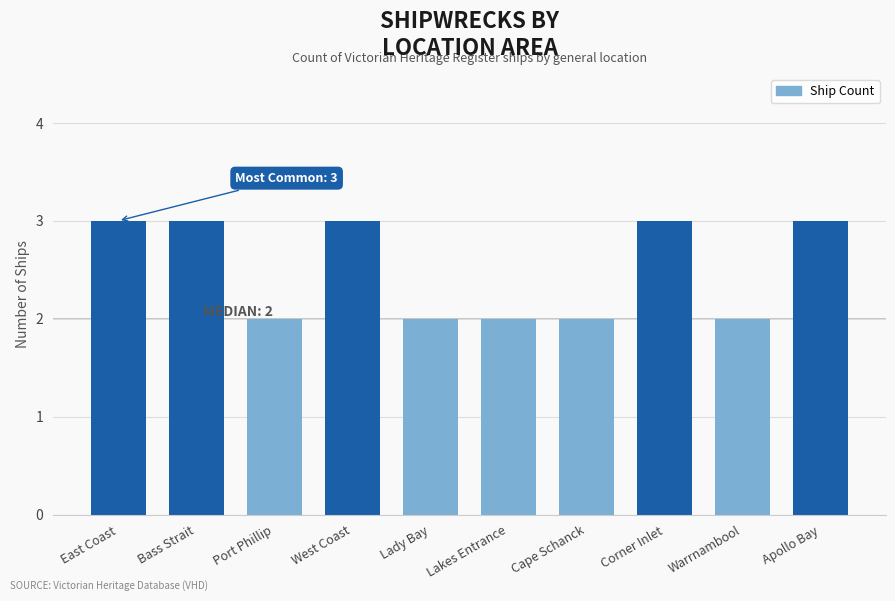

What position from the left is Port Phillip?

3